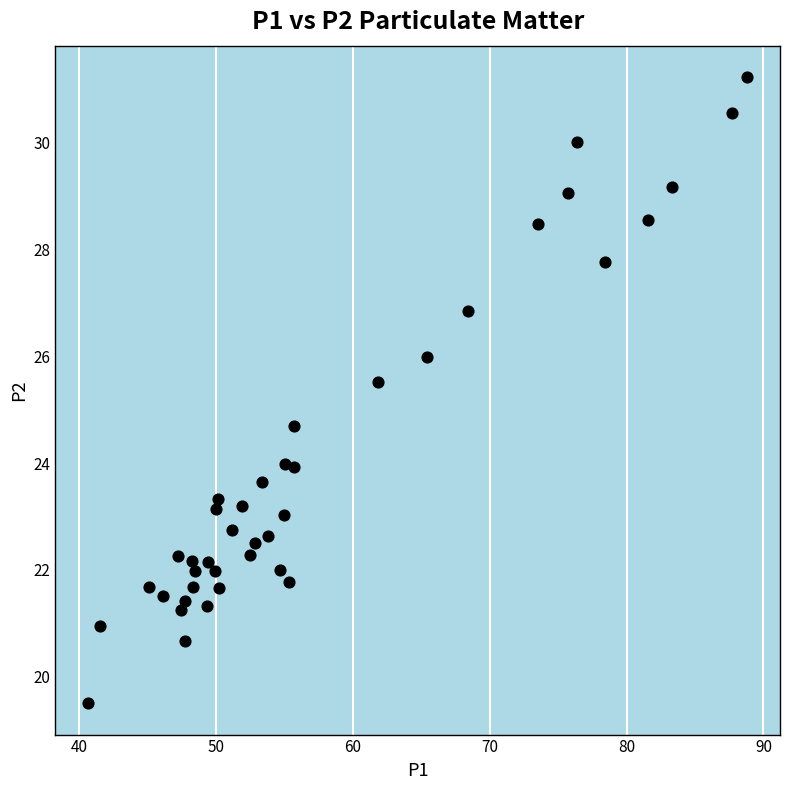

What is the range of Y values (max minus min)?

11.7